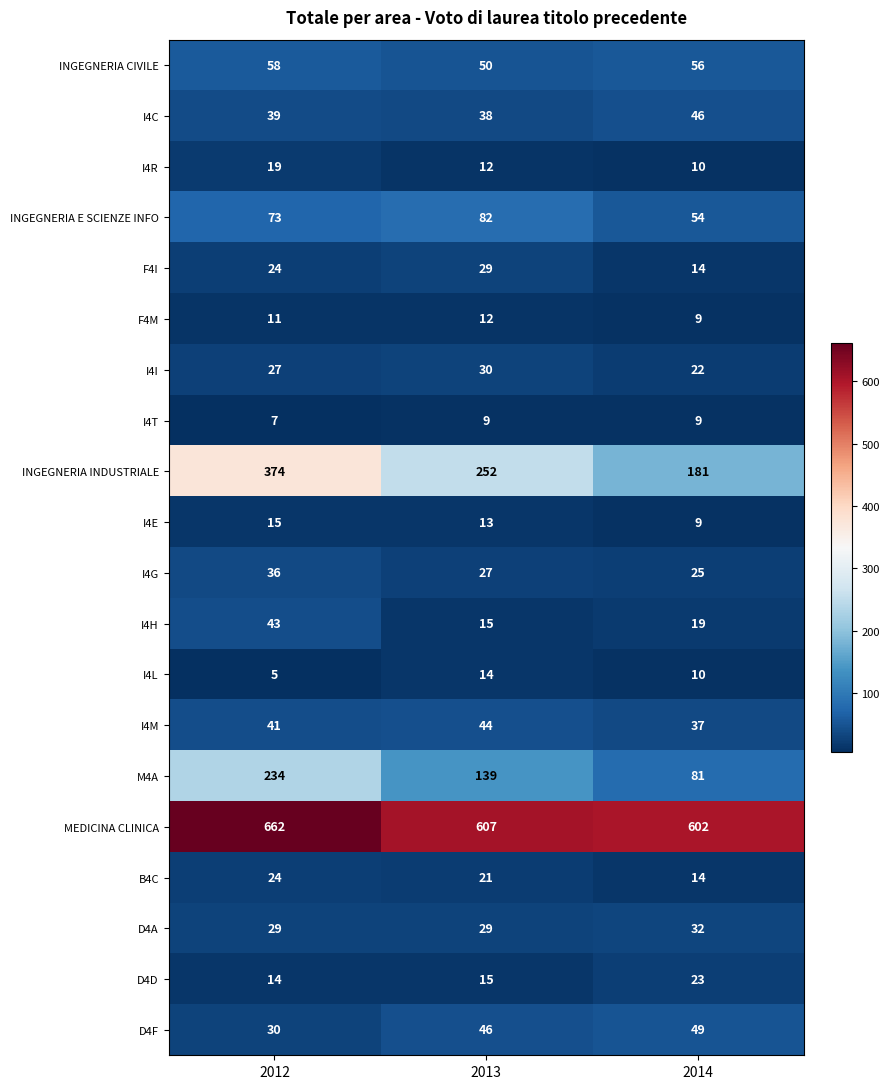

At which category is the sum across all series the highest?

2012